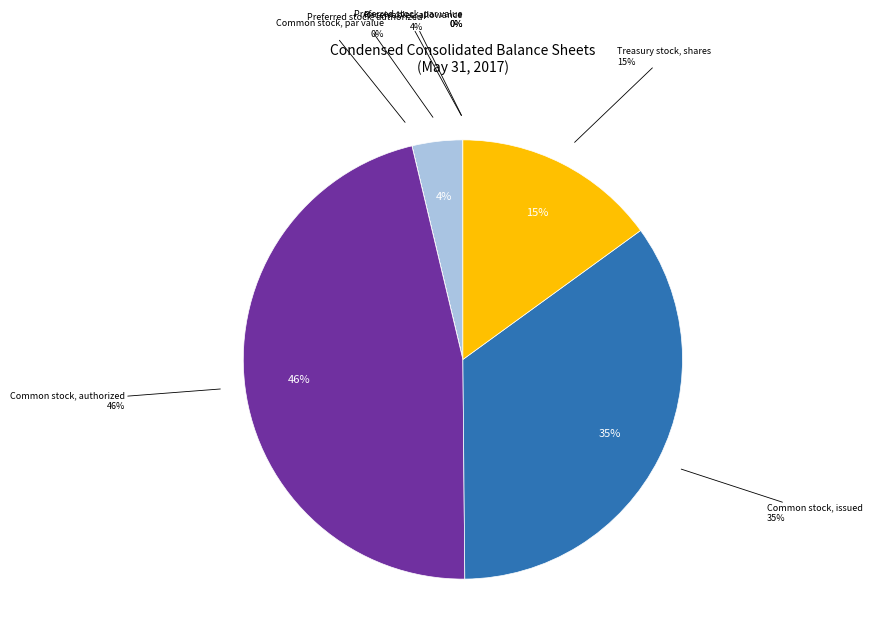

Which category has the smallest portion of the pie?

Preferred stock, issued